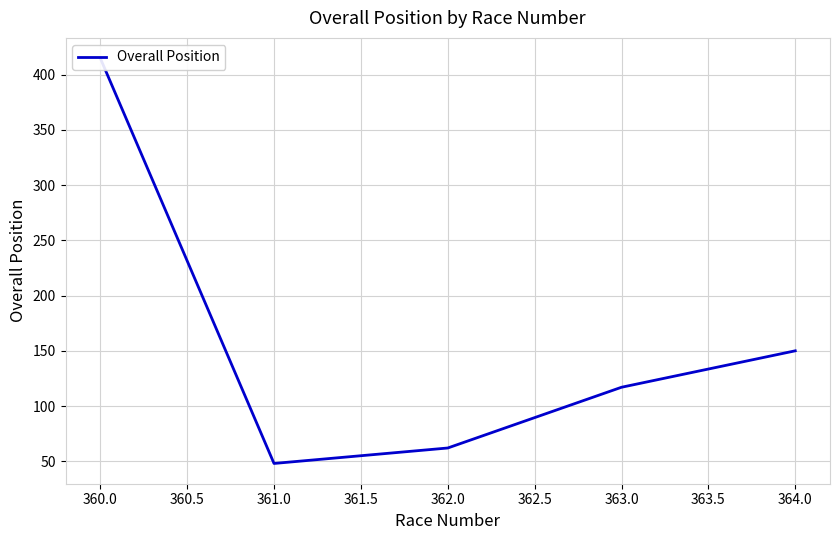

Reading right to left, extract all data points from this chart.

150	117	62	48	415